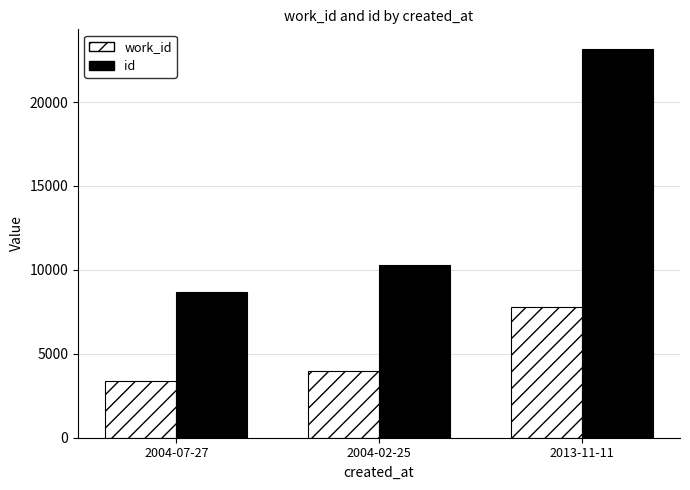

How many bars are there in total?

6